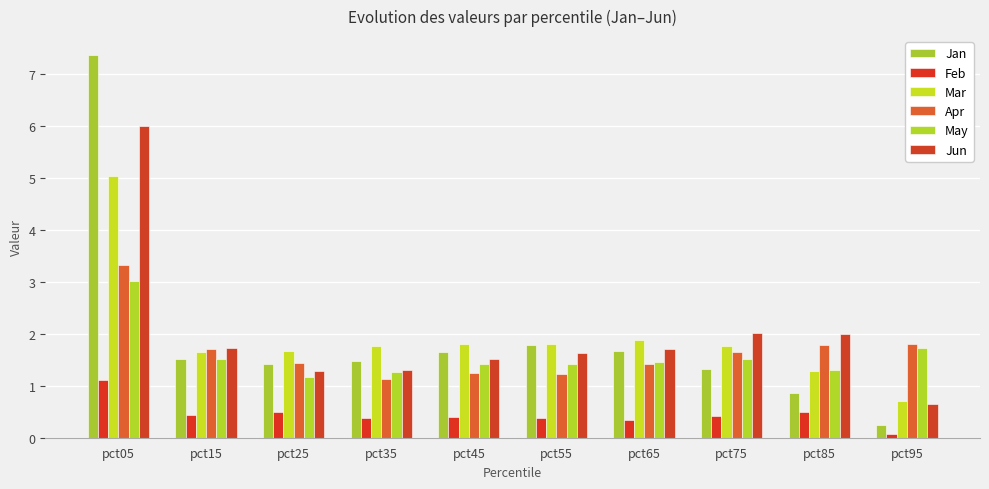

Count the number of categories in the chart.

10